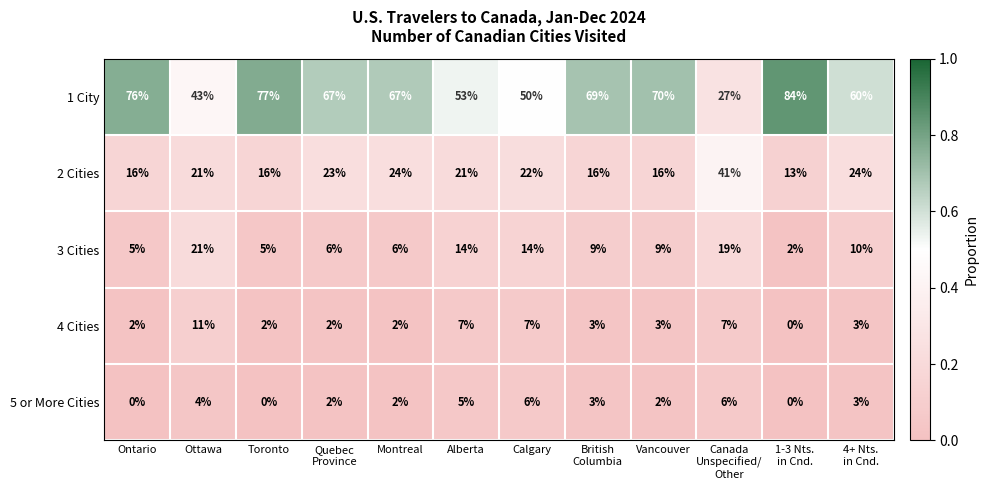

What is the average value of the 2 Cities series?

21